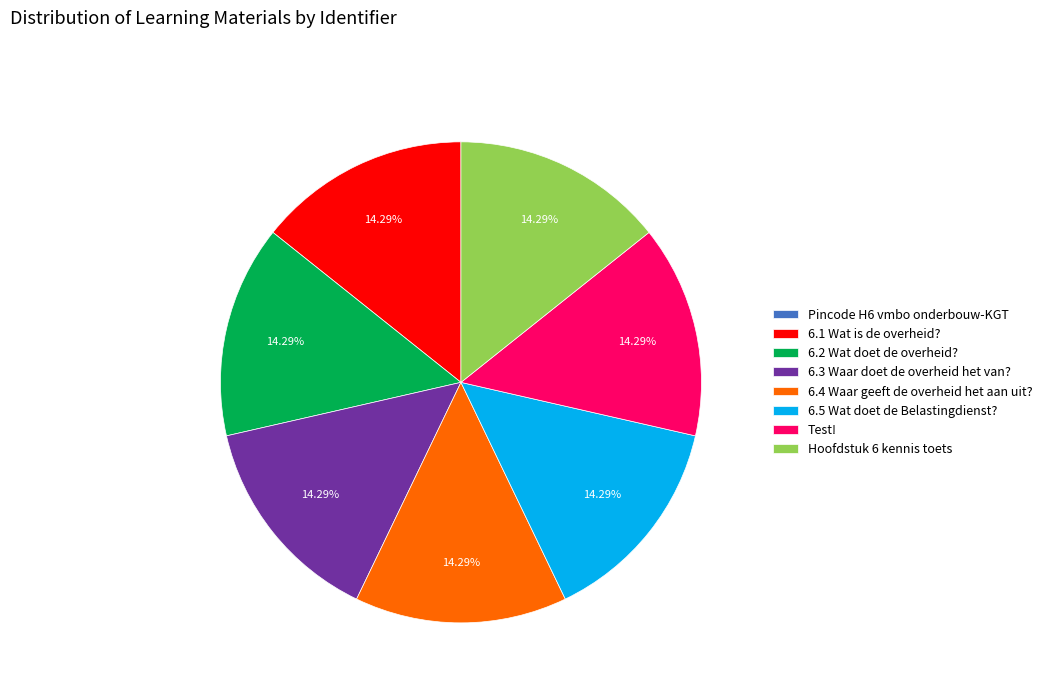

Does Hoofdstuk 6 kennis toets represent more than half of the total?

No